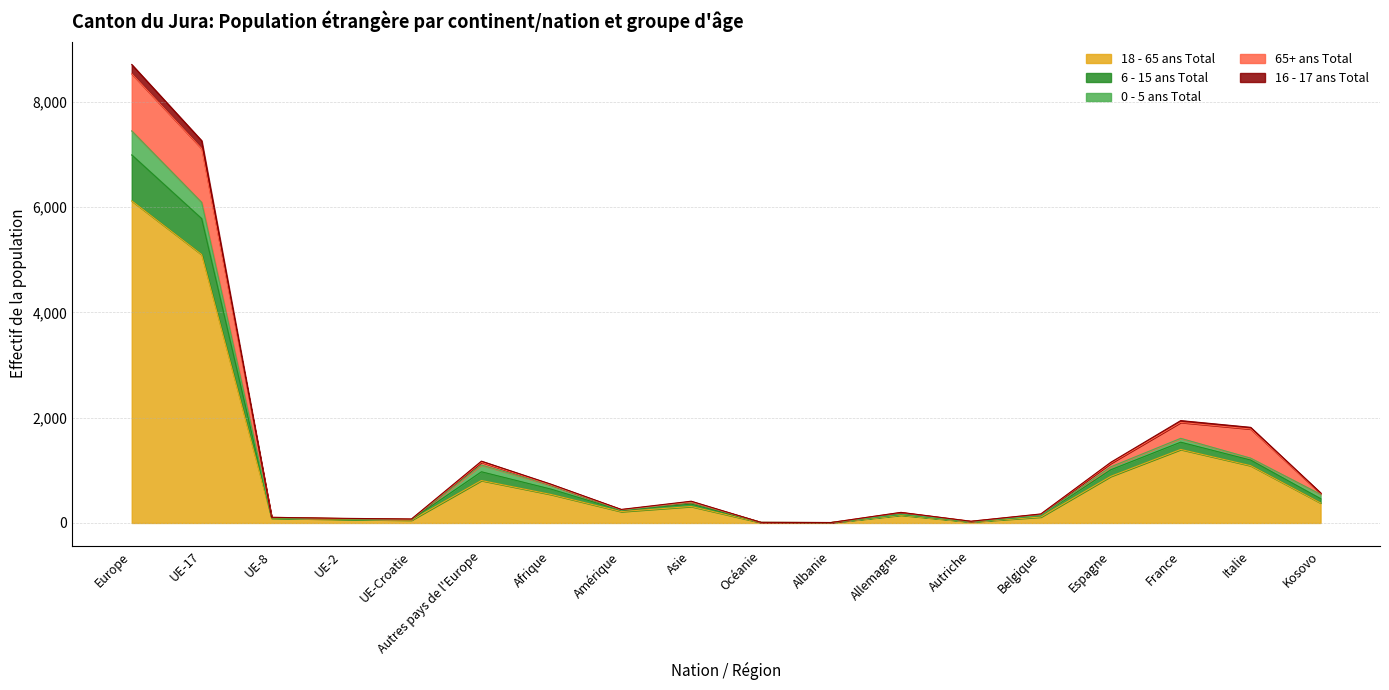

At which category is the sum across all series the highest?

Europe